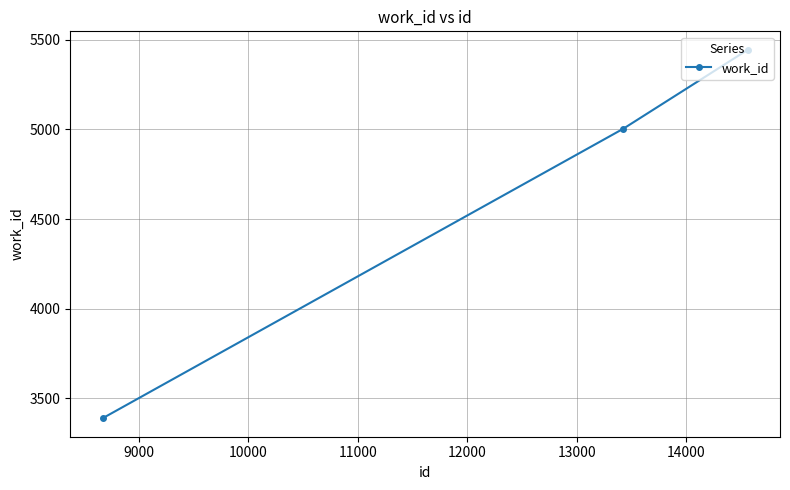

Reading right to left, extract all data points from this chart.

5445	5004	3388